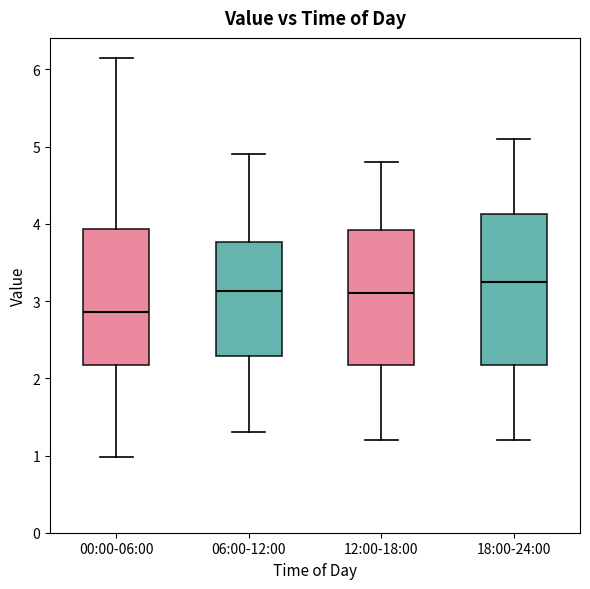

Which box is the tallest, from its lower edge to its upper edge?

18:00-24:00